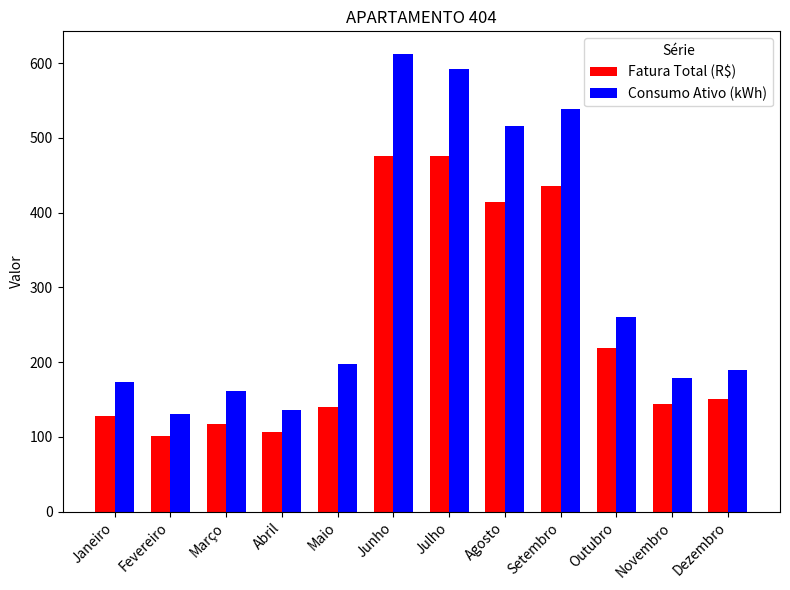

Rank the series by their average value, from lowest to highest.

Fatura Total (R$), Consumo Ativo (kWh)